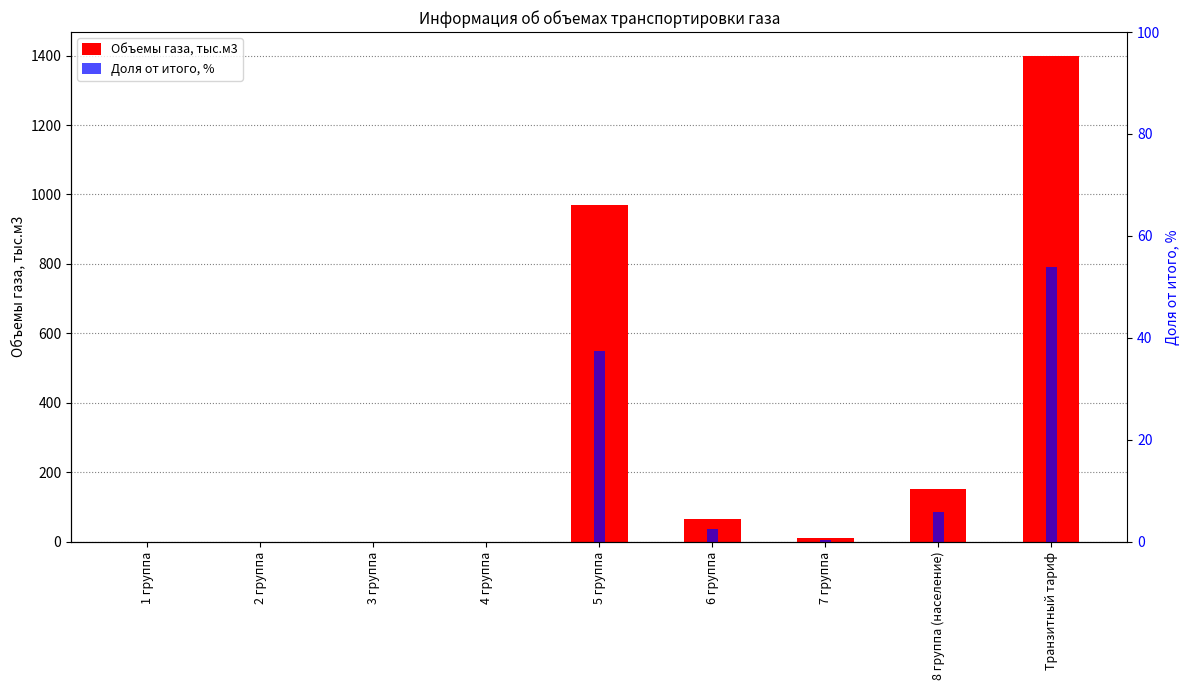

Reading left to right, transcribe all the data shown in this chart.

Объемы газа, тыс.м3: 0.0	0.0	0.0	0.0	970.3	65.5	9.1	151.8	1397.9
Доля от итого, %: 0.0	0.0	0.0	0.0	37.4	2.5	0.4	5.8	53.9